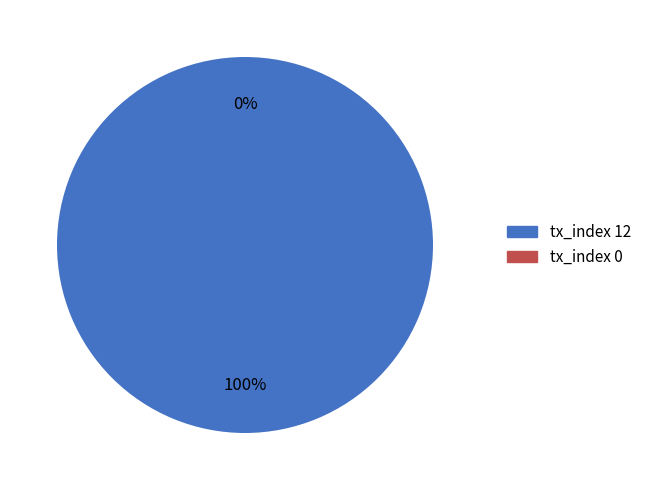

What is the majority slice?

tx_index 12